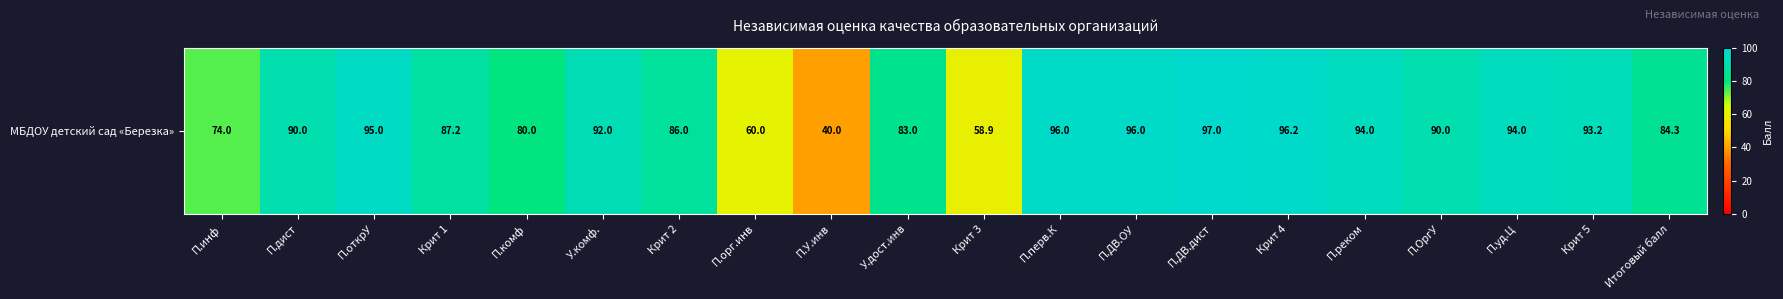

Reading left to right, list all the values displayed in this chart.

П.инф=74.0	П.дист=90.0	П.открУ=95.0	Крит 1=87.2	П.комф=80.0	У.комф.=92.0	Крит 2=86.0	П.орг.инв=60.0	П.У.инв=40.0	У.дост.инв=83.0	Крит 3=58.9	П.перв.К=96.0	П.ДВ.ОУ=96.0	П.ДВ.дист=97.0	Крит 4=96.2	П.реком=94.0	П.ОргУ=90.0	П.уд.Ц=94.0	Крит 5=93.2	Итоговый балл=84.3